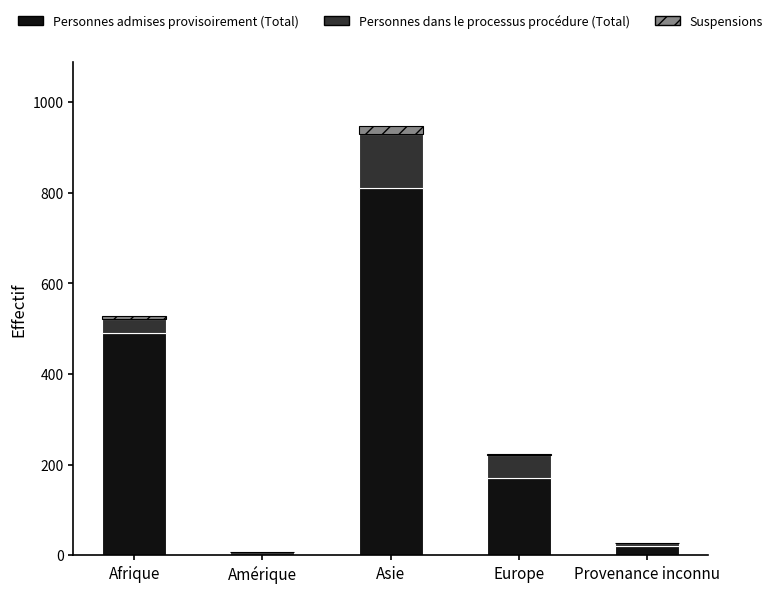

At which label is Personnes admises provisoirement (Total) closest to 405?

Afrique